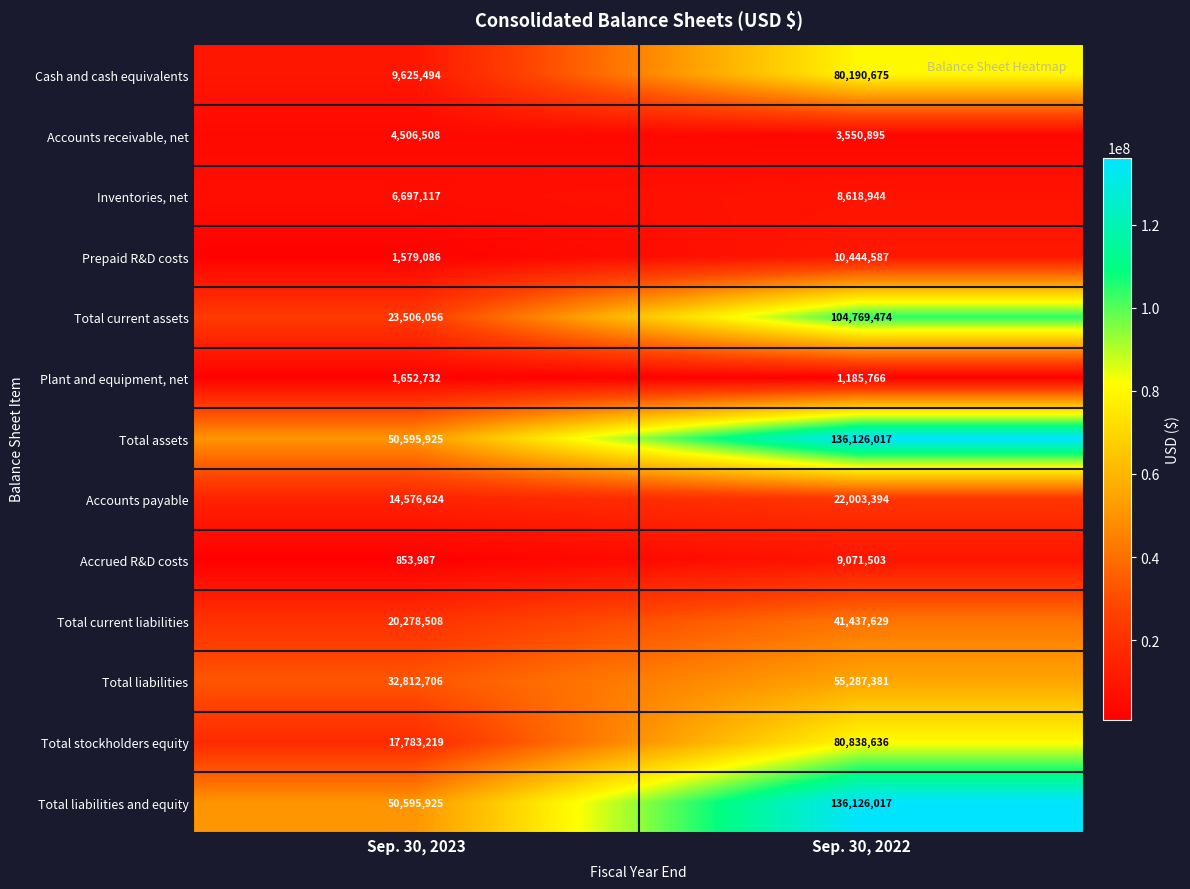

At which category is the sum across all series the highest?

Sep. 30, 2022